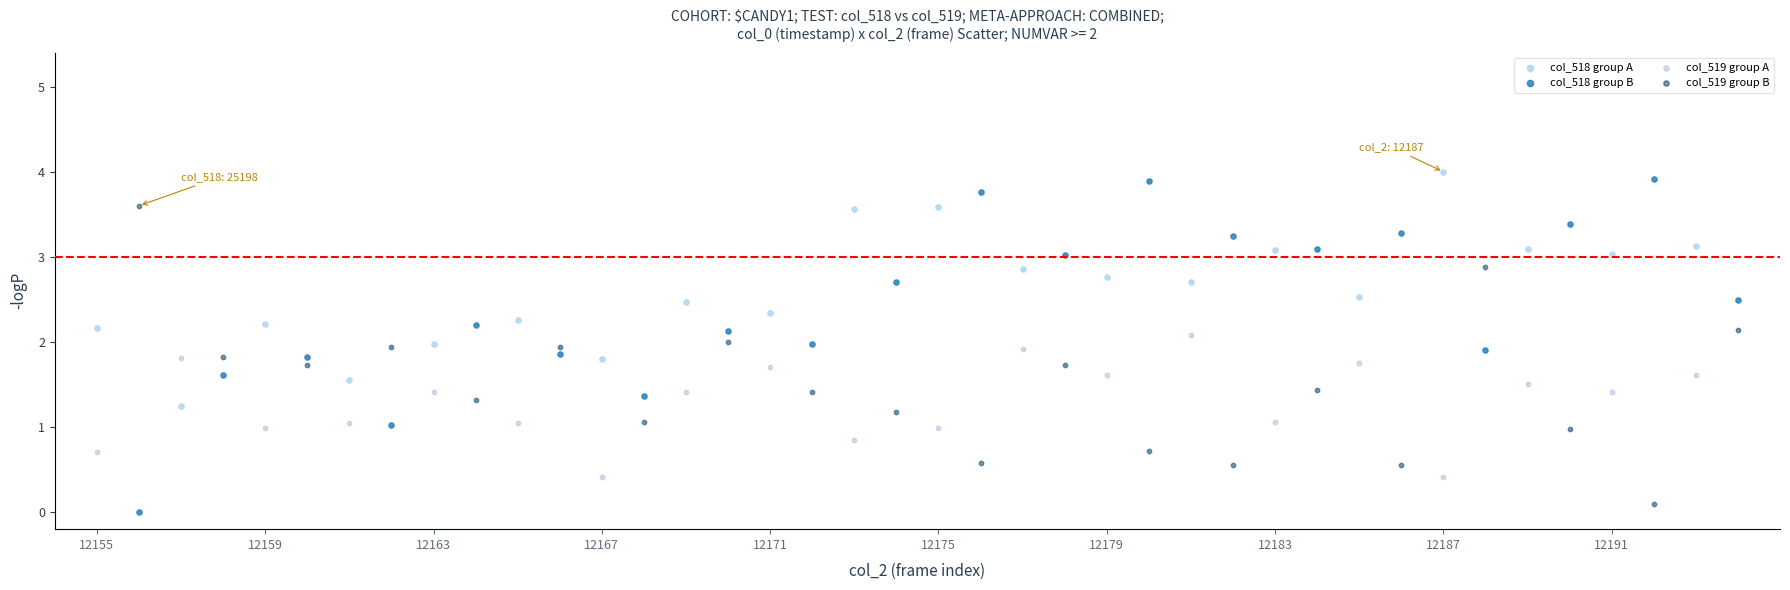

Which series has the largest Y range (max minus min)?

col_518 group B